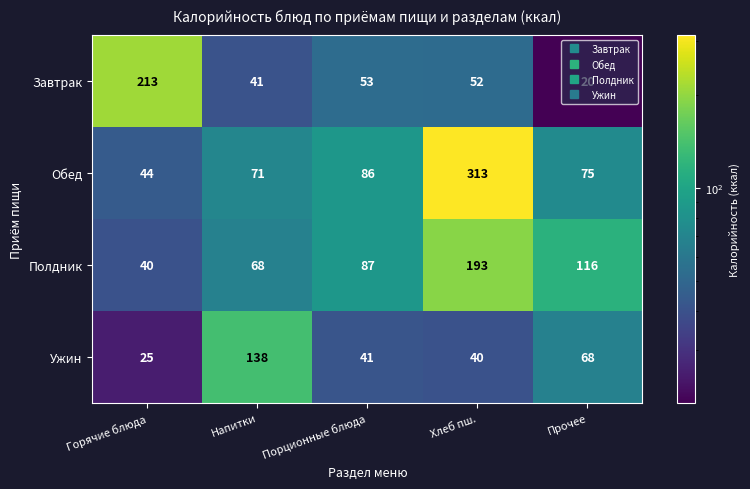

What is the minimum value for Ужин?

25